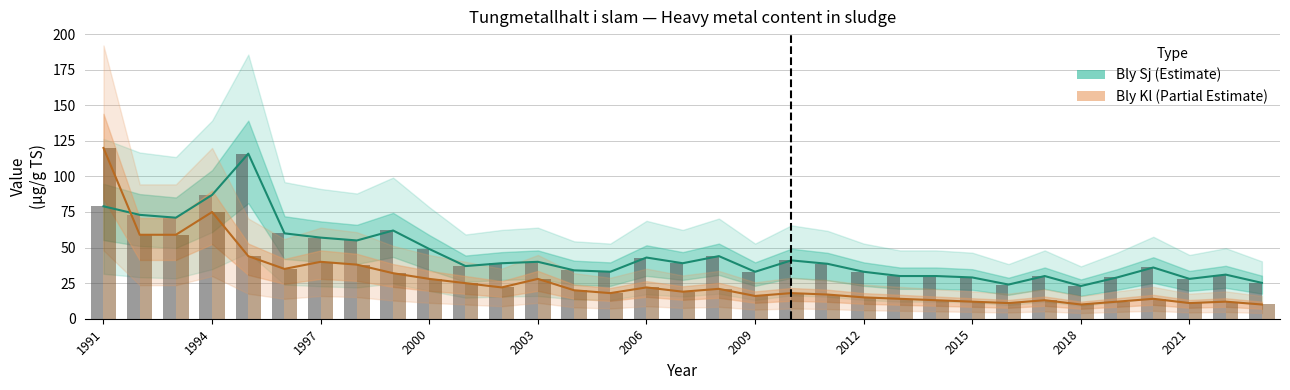

The value of Bly Kl at 2015 is 12.0. True or false?

True